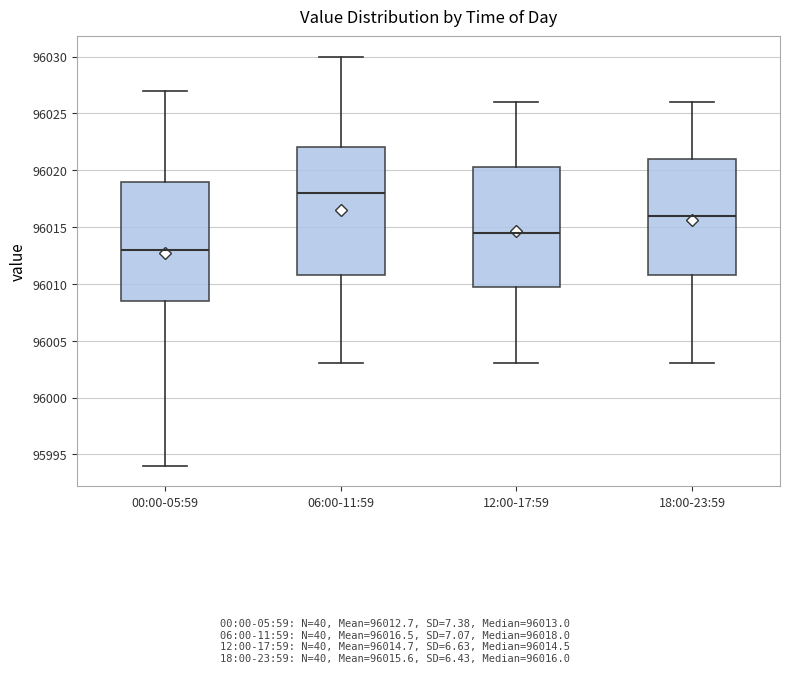

Which box is the tallest, from its lower edge to its upper edge?

06:00-11:59